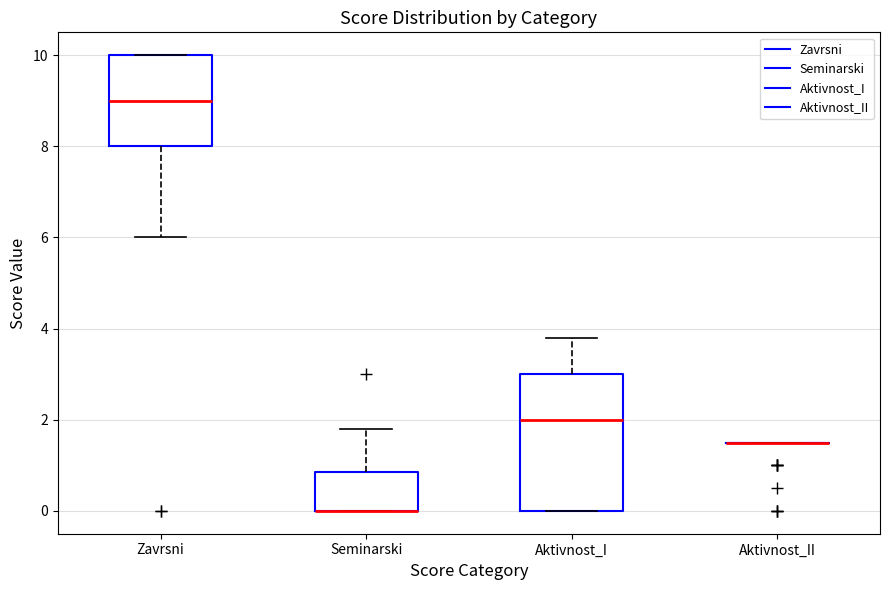

Reading left to right, read every box against the y-axis: the position of its median line, the range the box covers, and the ends of its whiskers. The values are not printed on the chart, so give them approximately, as read against the axis.

Zavrsni: median 9.0, box 8.0 to 10.0, whiskers 6.0 to 10.0
Seminarski: median 0.0 (drawn on the box's lower edge), box 0.0 to 0.8, whiskers 0.0 to 1.8
Aktivnost_I: median 2.0, box 0.0 to 3.0, whiskers 0.0 to 3.8
Aktivnost_II: box collapsed to a line at 1.6, whiskers 1.6 to 1.6